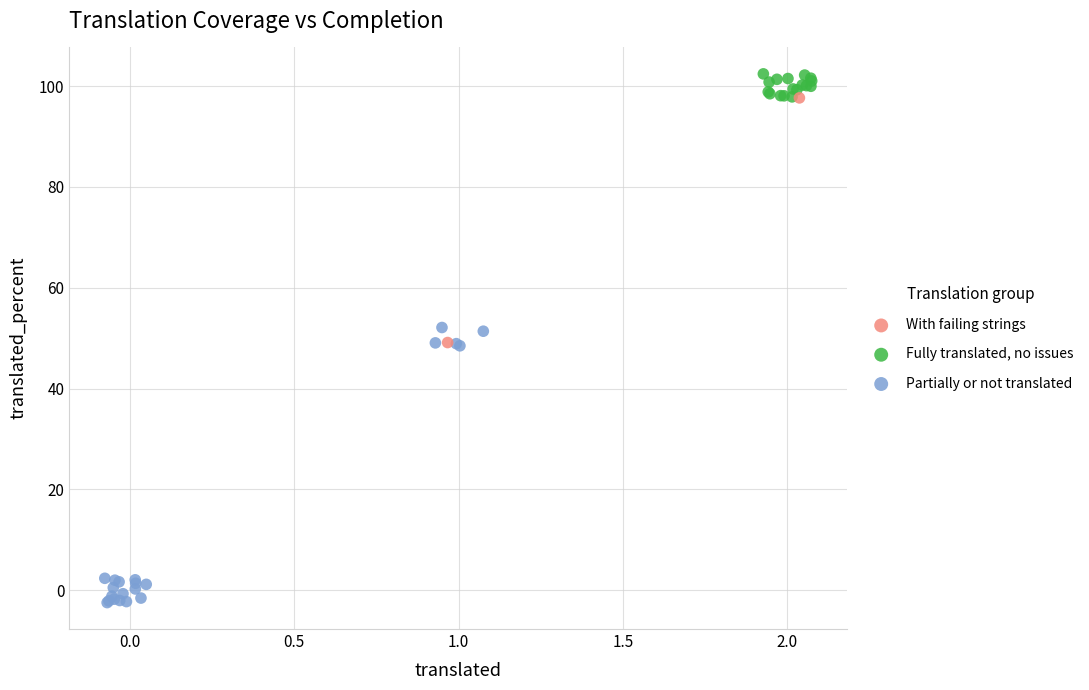

Which series has the widest spread of Y values?

Partially or not translated